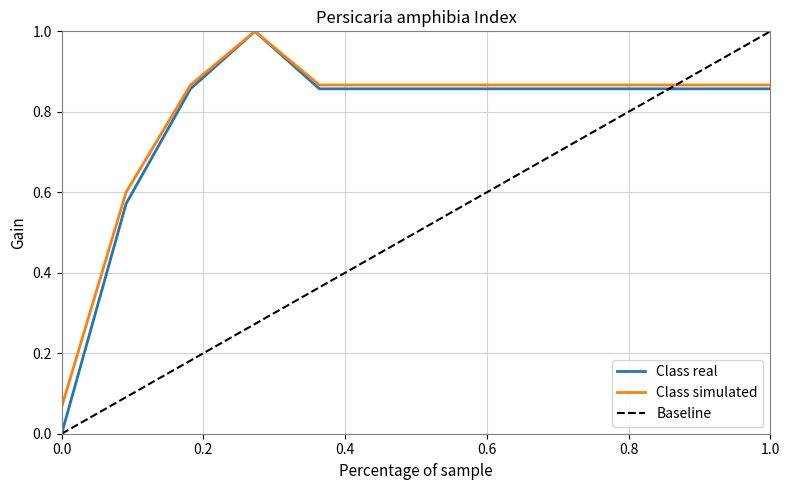

The value at 2002 is 0.3. True or false?

False